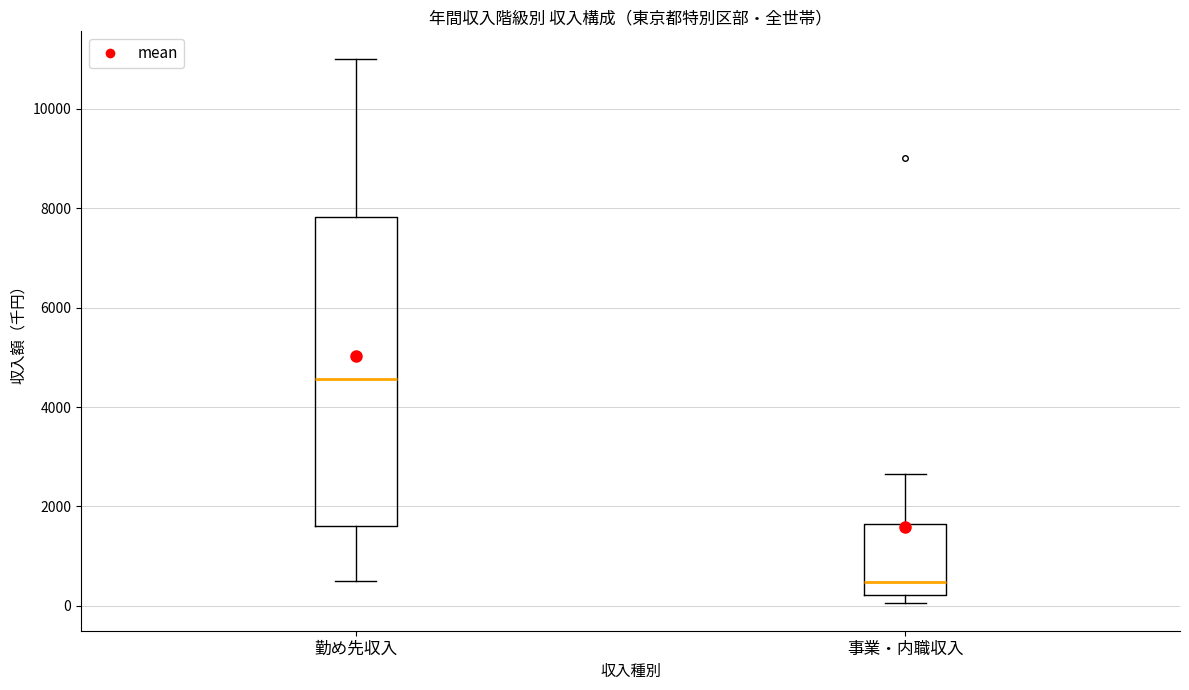

Which box is the tallest, from its lower edge to its upper edge?

勤め先収入